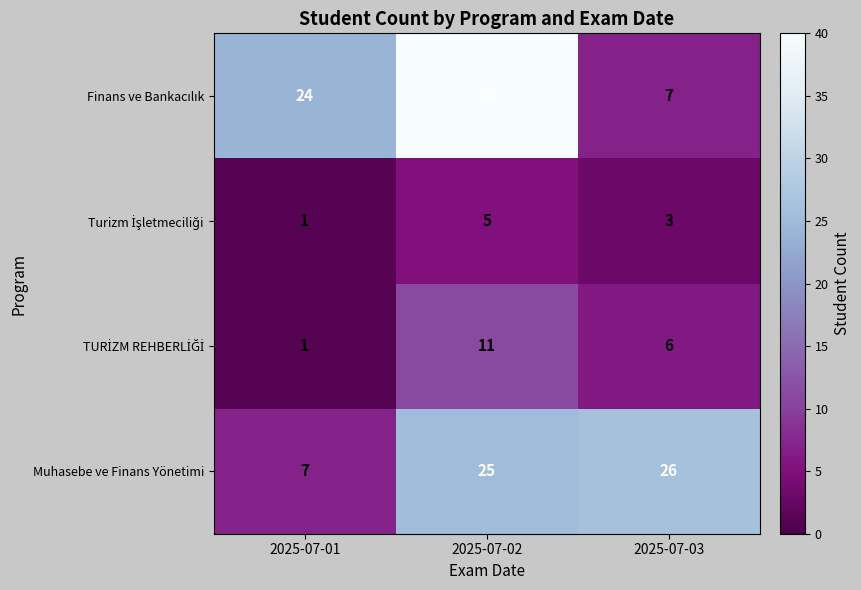

What is the spread (max minus min) of values at 2025-07-01?

23